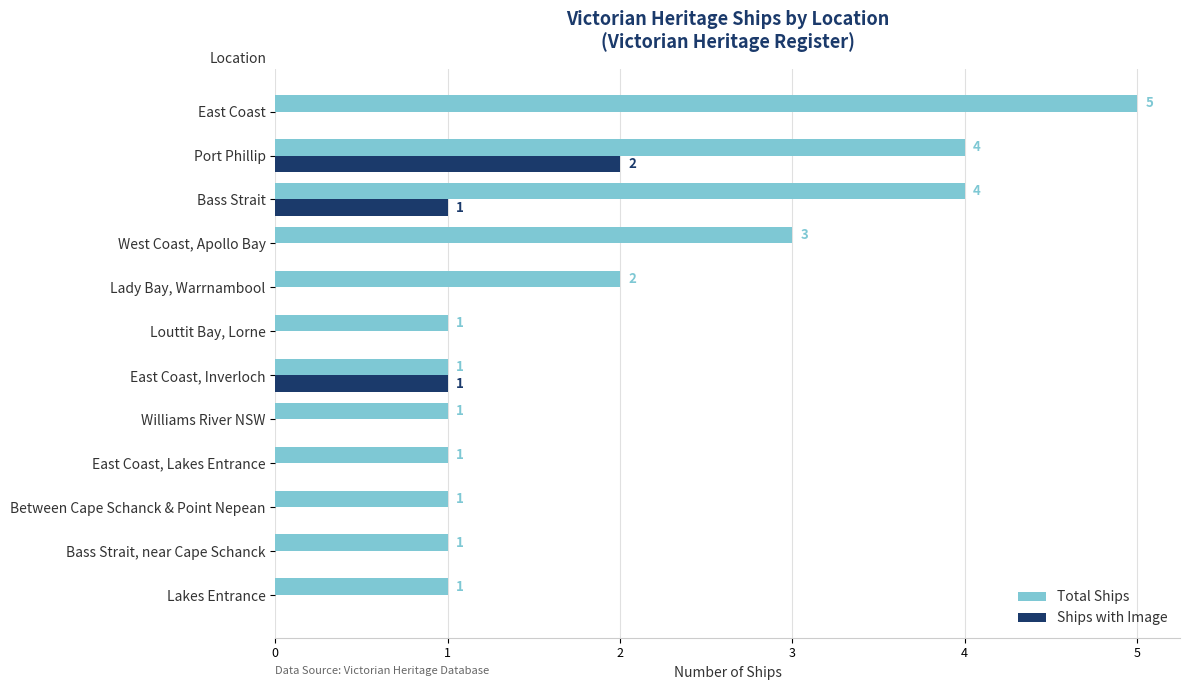

Is it true that Ships with Image equals 2 at Port Phillip?

True